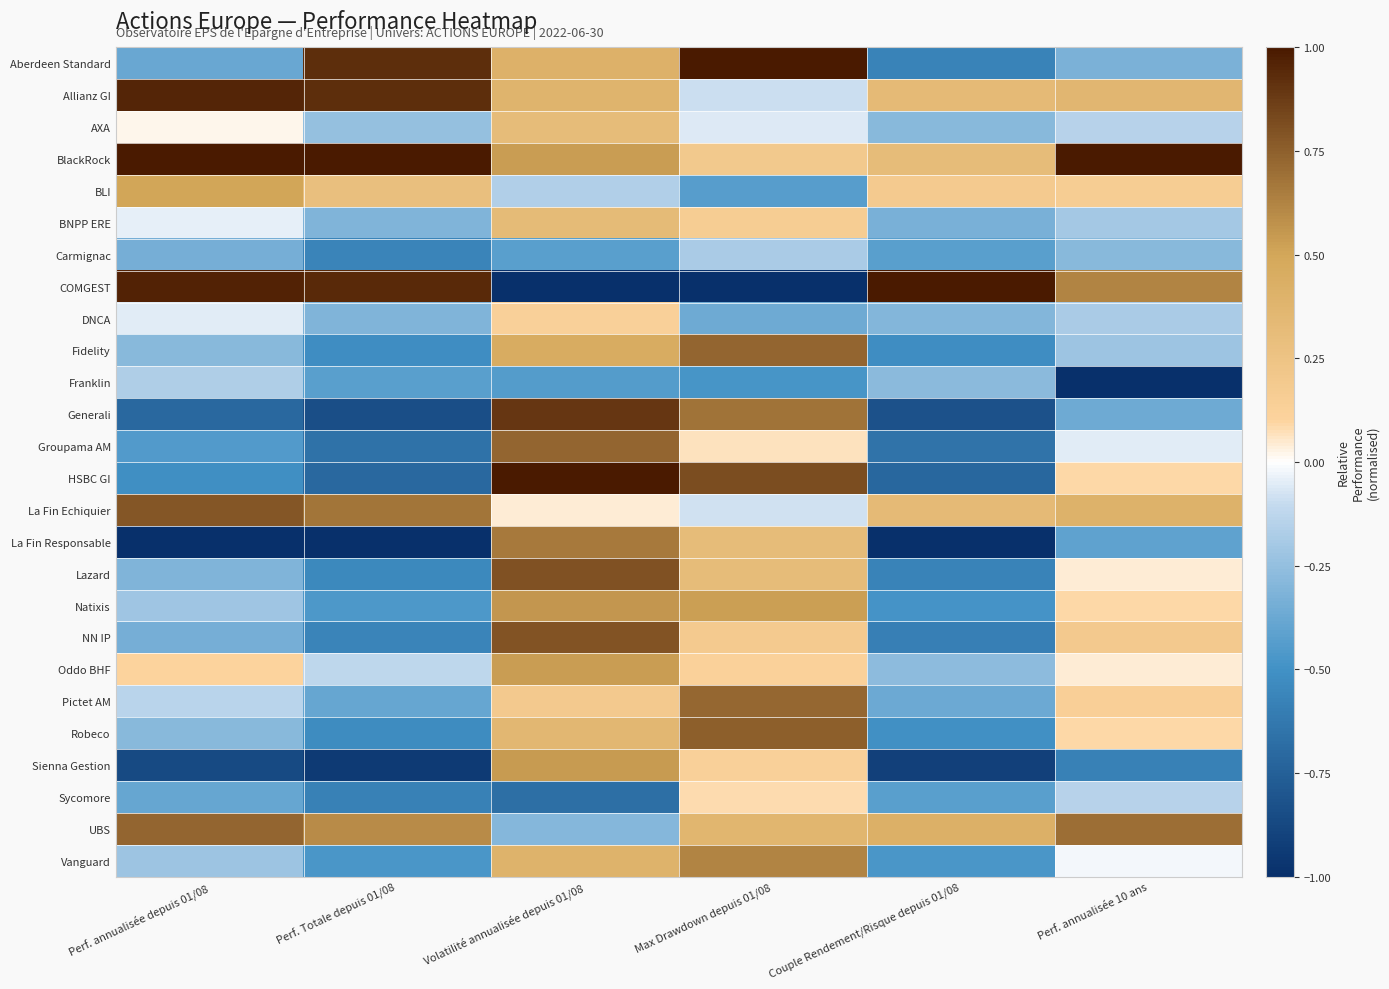

Reading right to left, what are all the values shown in this chart?

Aberdeen Standard: Perf. annualisée 10 ans=-0.3	Couple Rendement/Risque depuis 01/08=-0.6	Max Drawdown depuis 01/08=1.0	Volatilité annualisée depuis 01/08=0.4	Perf. Totale depuis 01/08=0.9	Perf. annualisée depuis 01/08=-0.4
Allianz GI: Perf. annualisée 10 ans=0.4	Couple Rendement/Risque depuis 01/08=0.3	Max Drawdown depuis 01/08=-0.1	Volatilité annualisée depuis 01/08=0.4	Perf. Totale depuis 01/08=0.9	Perf. annualisée depuis 01/08=1.0
AXA: Perf. annualisée 10 ans=-0.1	Couple Rendement/Risque depuis 01/08=-0.3	Max Drawdown depuis 01/08=-0.1	Volatilité annualisée depuis 01/08=0.3	Perf. Totale depuis 01/08=-0.2	Perf. annualisée depuis 01/08=0.0
BlackRock: Perf. annualisée 10 ans=1.0	Couple Rendement/Risque depuis 01/08=0.3	Max Drawdown depuis 01/08=0.2	Volatilité annualisée depuis 01/08=0.5	Perf. Totale depuis 01/08=1.0	Perf. annualisée depuis 01/08=1.0
BLI: Perf. annualisée 10 ans=0.2	Couple Rendement/Risque depuis 01/08=0.2	Max Drawdown depuis 01/08=-0.4	Volatilité annualisée depuis 01/08=-0.2	Perf. Totale depuis 01/08=0.3	Perf. annualisée depuis 01/08=0.5
BNPP ERE: Perf. annualisée 10 ans=-0.2	Couple Rendement/Risque depuis 01/08=-0.3	Max Drawdown depuis 01/08=0.2	Volatilité annualisée depuis 01/08=0.3	Perf. Totale depuis 01/08=-0.3	Perf. annualisée depuis 01/08=-0.0
Carmignac: Perf. annualisée 10 ans=-0.3	Couple Rendement/Risque depuis 01/08=-0.4	Max Drawdown depuis 01/08=-0.2	Volatilité annualisée depuis 01/08=-0.4	Perf. Totale depuis 01/08=-0.6	Perf. annualisée depuis 01/08=-0.3
COMGEST: Perf. annualisée 10 ans=0.6	Couple Rendement/Risque depuis 01/08=1.0	Max Drawdown depuis 01/08=-1.0	Volatilité annualisée depuis 01/08=-1.0	Perf. Totale depuis 01/08=0.9	Perf. annualisée depuis 01/08=1.0
DNCA: Perf. annualisée 10 ans=-0.2	Couple Rendement/Risque depuis 01/08=-0.3	Max Drawdown depuis 01/08=-0.4	Volatilité annualisée depuis 01/08=0.1	Perf. Totale depuis 01/08=-0.3	Perf. annualisée depuis 01/08=-0.0
Fidelity: Perf. annualisée 10 ans=-0.2	Couple Rendement/Risque depuis 01/08=-0.5	Max Drawdown depuis 01/08=0.7	Volatilité annualisée depuis 01/08=0.5	Perf. Totale depuis 01/08=-0.5	Perf. annualisée depuis 01/08=-0.3
Franklin: Perf. annualisée 10 ans=-1.0	Couple Rendement/Risque depuis 01/08=-0.3	Max Drawdown depuis 01/08=-0.5	Volatilité annualisée depuis 01/08=-0.4	Perf. Totale depuis 01/08=-0.4	Perf. annualisée depuis 01/08=-0.2
Generali: Perf. annualisée 10 ans=-0.4	Couple Rendement/Risque depuis 01/08=-0.8	Max Drawdown depuis 01/08=0.7	Volatilité annualisée depuis 01/08=0.9	Perf. Totale depuis 01/08=-0.8	Perf. annualisée depuis 01/08=-0.7
Groupama AM: Perf. annualisée 10 ans=-0.1	Couple Rendement/Risque depuis 01/08=-0.7	Max Drawdown depuis 01/08=0.1	Volatilité annualisée depuis 01/08=0.7	Perf. Totale depuis 01/08=-0.7	Perf. annualisée depuis 01/08=-0.5
HSBC GI: Perf. annualisée 10 ans=0.1	Couple Rendement/Risque depuis 01/08=-0.7	Max Drawdown depuis 01/08=0.8	Volatilité annualisée depuis 01/08=1.0	Perf. Totale depuis 01/08=-0.7	Perf. annualisée depuis 01/08=-0.5
La Fin Echiquier: Perf. annualisée 10 ans=0.4	Couple Rendement/Risque depuis 01/08=0.3	Max Drawdown depuis 01/08=-0.1	Volatilité annualisée depuis 01/08=0.0	Perf. Totale depuis 01/08=0.7	Perf. annualisée depuis 01/08=0.8
La Fin Responsable: Perf. annualisée 10 ans=-0.4	Couple Rendement/Risque depuis 01/08=-1.0	Max Drawdown depuis 01/08=0.3	Volatilité annualisée depuis 01/08=0.7	Perf. Totale depuis 01/08=-1.0	Perf. annualisée depuis 01/08=-1.0
Lazard: Perf. annualisée 10 ans=0.0	Couple Rendement/Risque depuis 01/08=-0.6	Max Drawdown depuis 01/08=0.3	Volatilité annualisée depuis 01/08=0.8	Perf. Totale depuis 01/08=-0.5	Perf. annualisée depuis 01/08=-0.3
Natixis: Perf. annualisée 10 ans=0.1	Couple Rendement/Risque depuis 01/08=-0.5	Max Drawdown depuis 01/08=0.5	Volatilité annualisée depuis 01/08=0.6	Perf. Totale depuis 01/08=-0.5	Perf. annualisée depuis 01/08=-0.2
NN IP: Perf. annualisée 10 ans=0.2	Couple Rendement/Risque depuis 01/08=-0.6	Max Drawdown depuis 01/08=0.2	Volatilité annualisée depuis 01/08=0.8	Perf. Totale depuis 01/08=-0.6	Perf. annualisée depuis 01/08=-0.3
Oddo BHF: Perf. annualisée 10 ans=0.0	Couple Rendement/Risque depuis 01/08=-0.3	Max Drawdown depuis 01/08=0.1	Volatilité annualisée depuis 01/08=0.5	Perf. Totale depuis 01/08=-0.1	Perf. annualisée depuis 01/08=0.1
Pictet AM: Perf. annualisée 10 ans=0.1	Couple Rendement/Risque depuis 01/08=-0.4	Max Drawdown depuis 01/08=0.7	Volatilité annualisée depuis 01/08=0.2	Perf. Totale depuis 01/08=-0.4	Perf. annualisée depuis 01/08=-0.1
Robeco: Perf. annualisée 10 ans=0.1	Couple Rendement/Risque depuis 01/08=-0.5	Max Drawdown depuis 01/08=0.8	Volatilité annualisée depuis 01/08=0.4	Perf. Totale depuis 01/08=-0.5	Perf. annualisée depuis 01/08=-0.3
Sienna Gestion: Perf. annualisée 10 ans=-0.6	Couple Rendement/Risque depuis 01/08=-0.9	Max Drawdown depuis 01/08=0.1	Volatilité annualisée depuis 01/08=0.5	Perf. Totale depuis 01/08=-0.9	Perf. annualisée depuis 01/08=-0.9
Sycomore: Perf. annualisée 10 ans=-0.1	Couple Rendement/Risque depuis 01/08=-0.4	Max Drawdown depuis 01/08=0.1	Volatilité annualisée depuis 01/08=-0.7	Perf. Totale depuis 01/08=-0.6	Perf. annualisée depuis 01/08=-0.4
UBS: Perf. annualisée 10 ans=0.7	Couple Rendement/Risque depuis 01/08=0.4	Max Drawdown depuis 01/08=0.4	Volatilité annualisée depuis 01/08=-0.3	Perf. Totale depuis 01/08=0.6	Perf. annualisée depuis 01/08=0.7
Vanguard: Perf. annualisée 10 ans=-0.0	Couple Rendement/Risque depuis 01/08=-0.5	Max Drawdown depuis 01/08=0.6	Volatilité annualisée depuis 01/08=0.4	Perf. Totale depuis 01/08=-0.5	Perf. annualisée depuis 01/08=-0.2